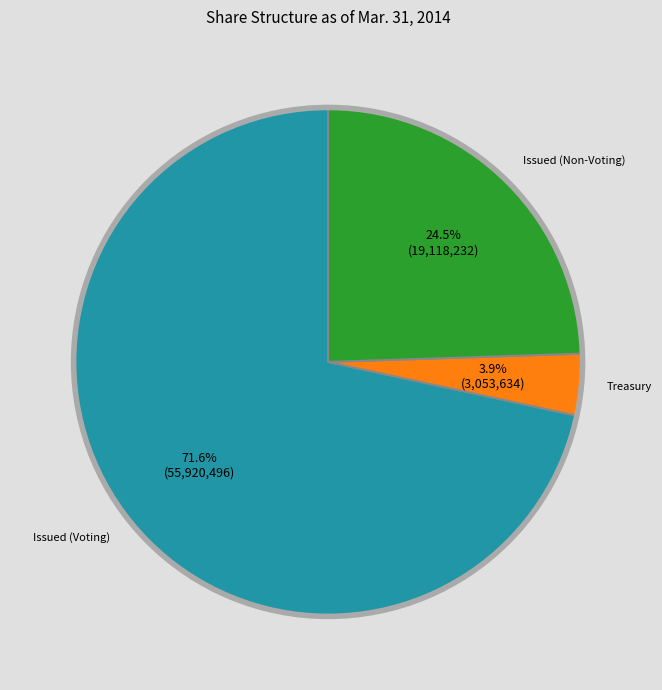

Is there a majority slice in this chart?

Yes